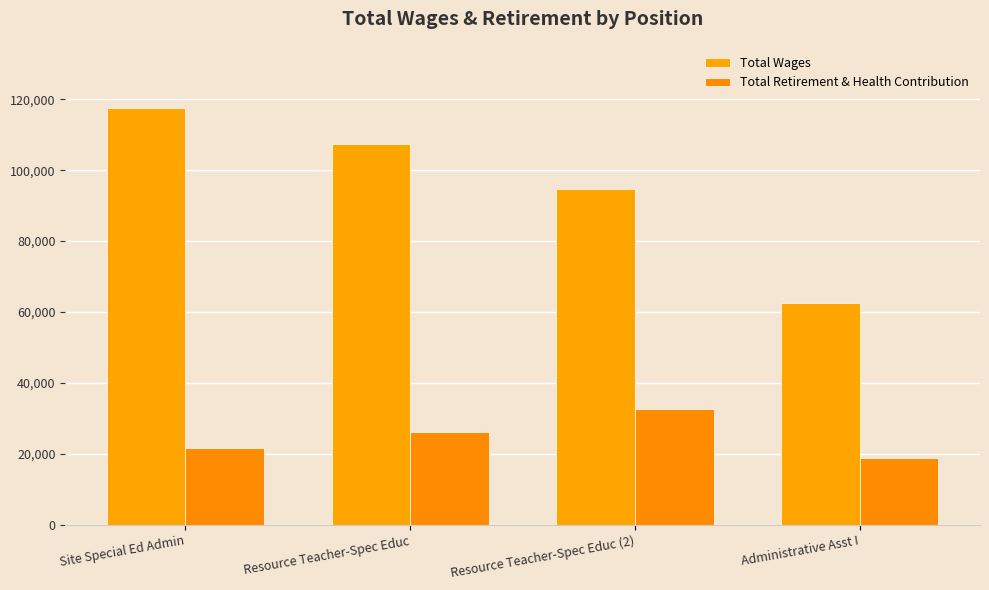

What is the difference between the maximum and minimum values in the Total Wages series?

54859